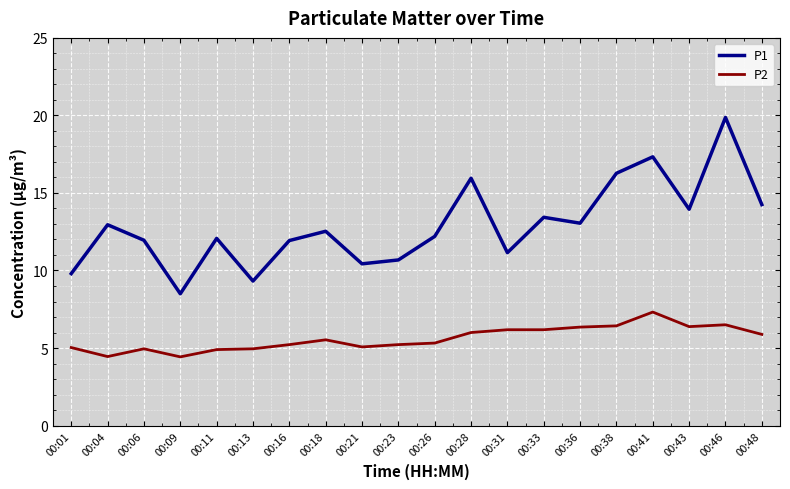

Rank the series by their average value, from lowest to highest.

P2, P1